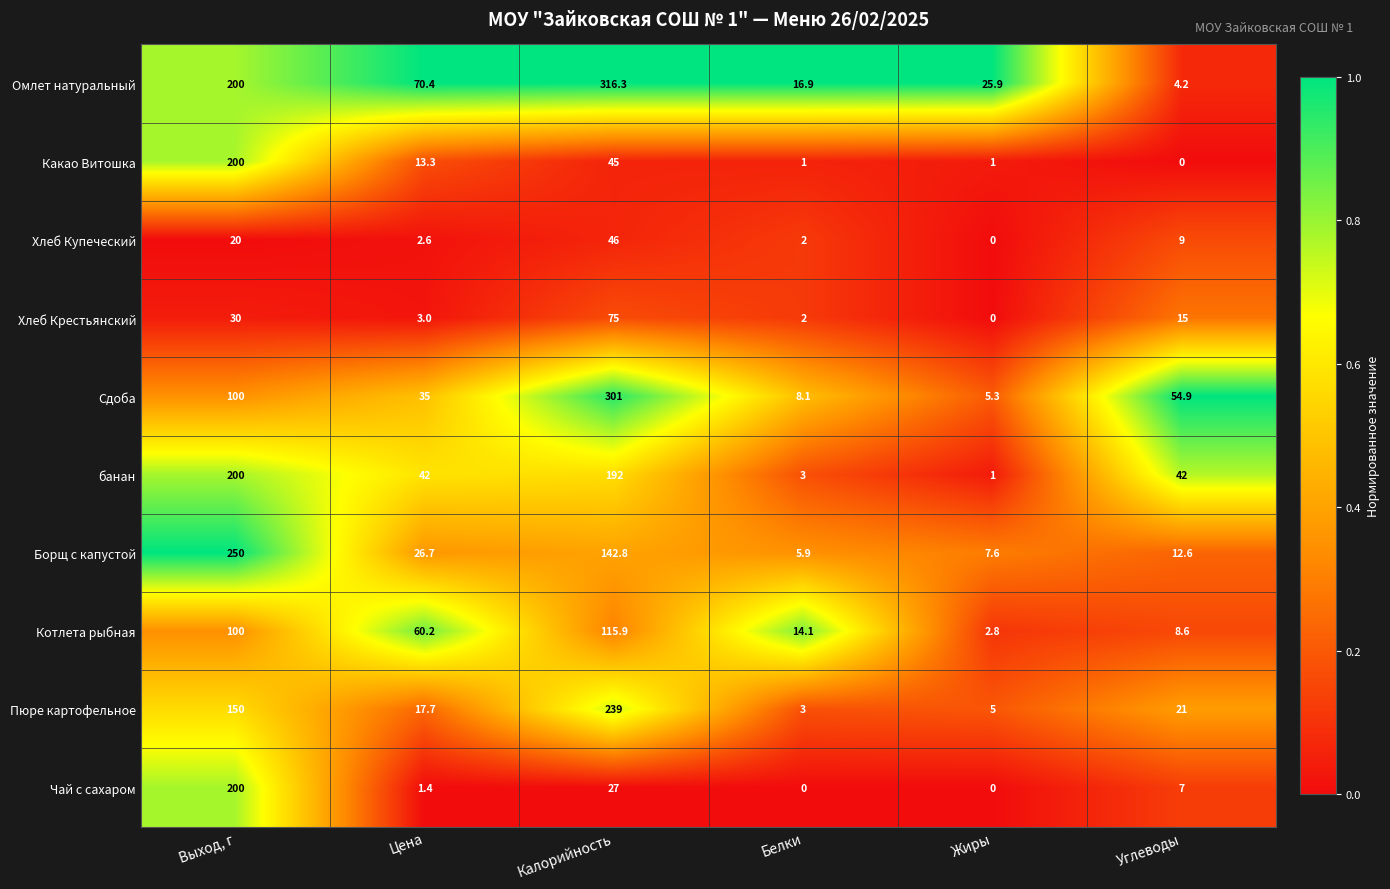

What is the total value across all series at Выход, г?

1450.0